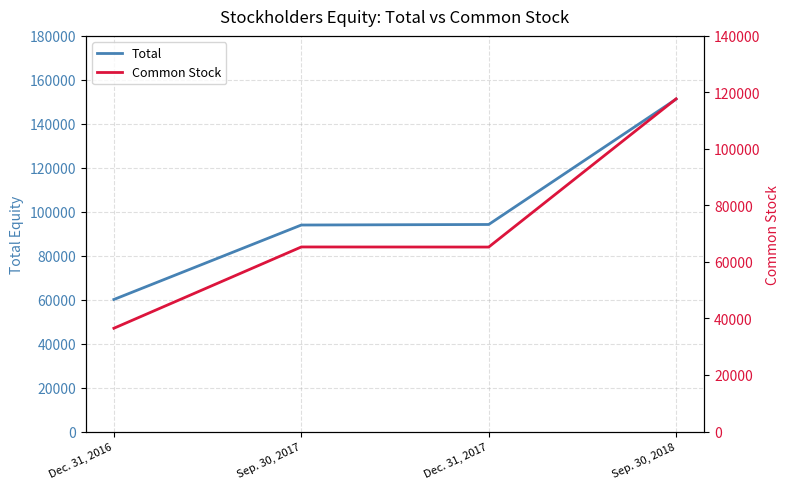

What are all the series names shown in the legend?

Total, Common Stock